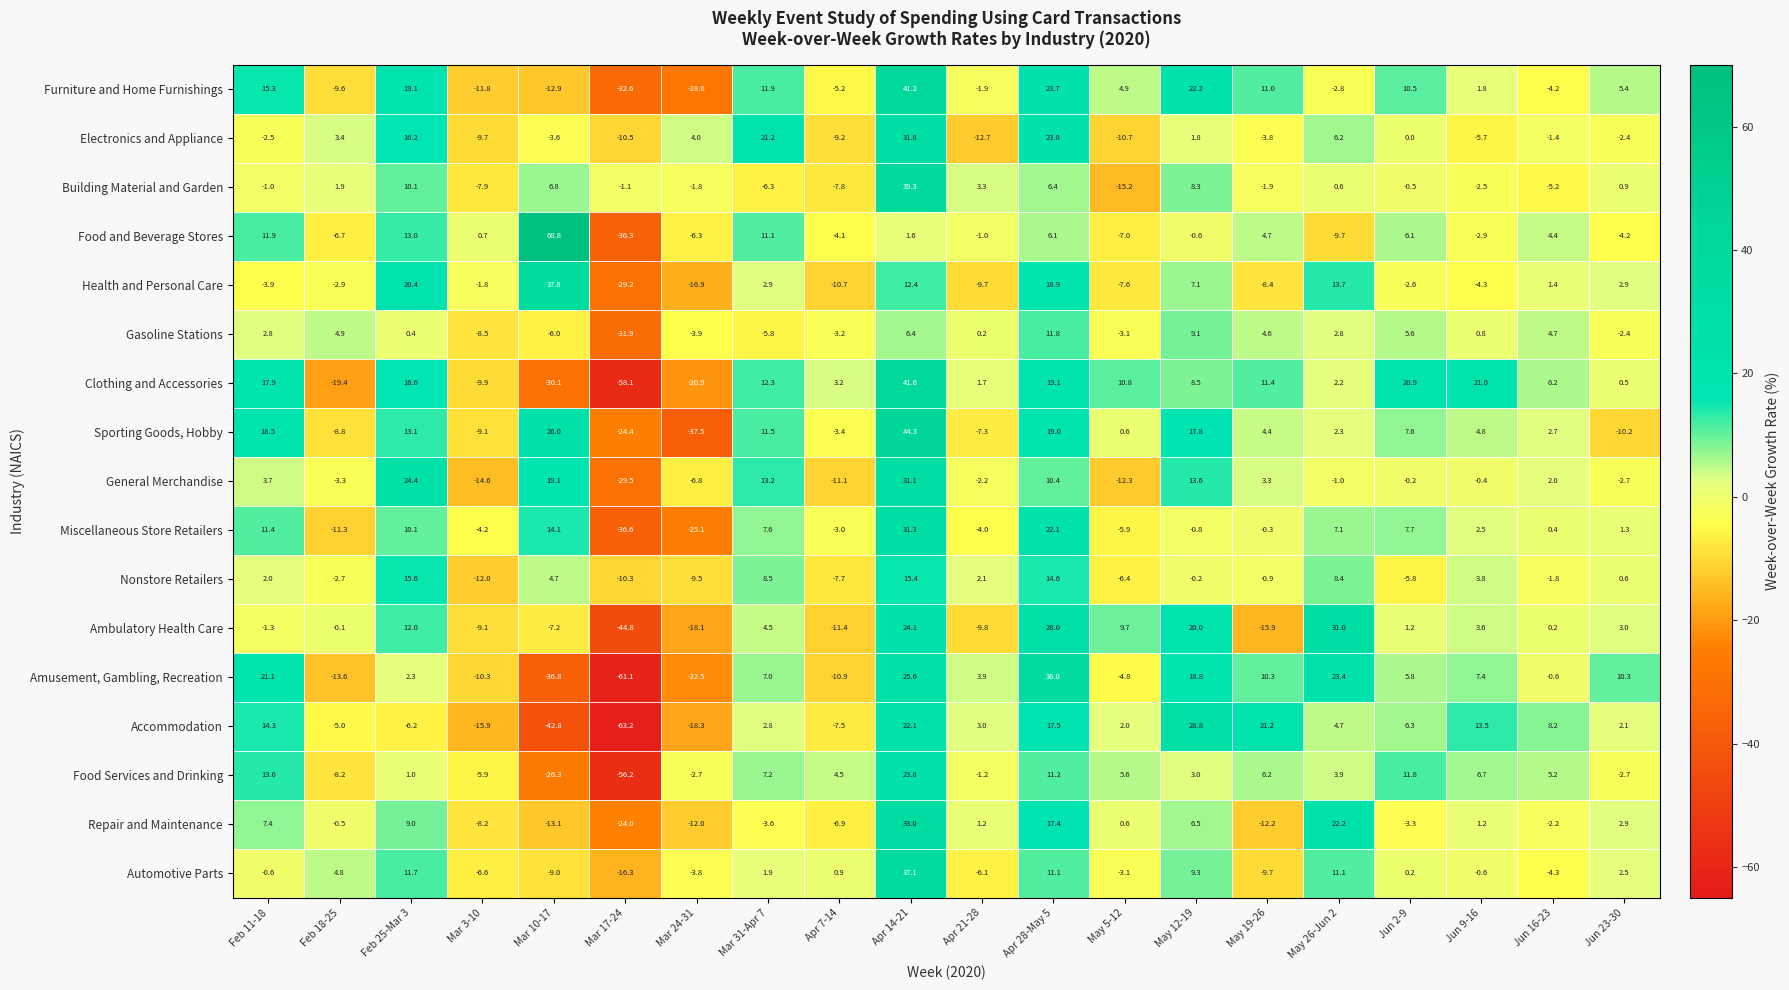

At May 19-26, list the series in order from smallest to largest.

Ambulatory Health Care, Repair and Maintenance, Automotive Parts, Health and Personal Care, Electronics and Appliance, Building Material and Garden, Nonstore Retailers, Miscellaneous Store Retailers, General Merchandise, Sporting Goods, Hobby, Gasoline Stations, Food and Beverage Stores, Food Services and Drinking, Amusement, Gambling, Recreation, Furniture and Home Furnishings, Clothing and Accessories, Accommodation